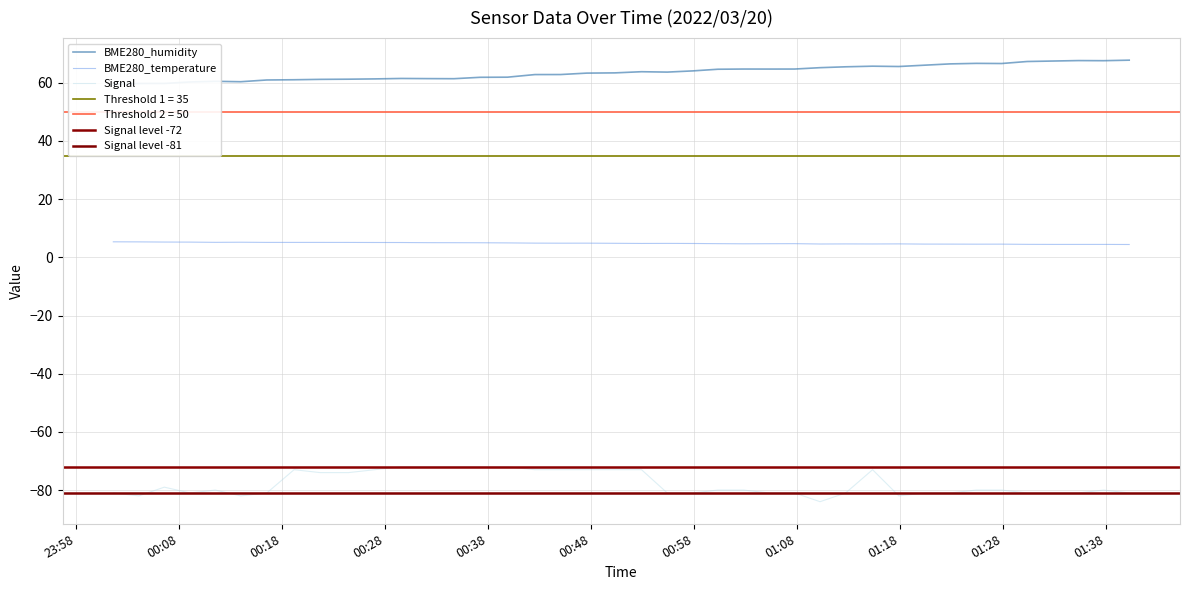

At how many categories does at least one series exceed -69?

40